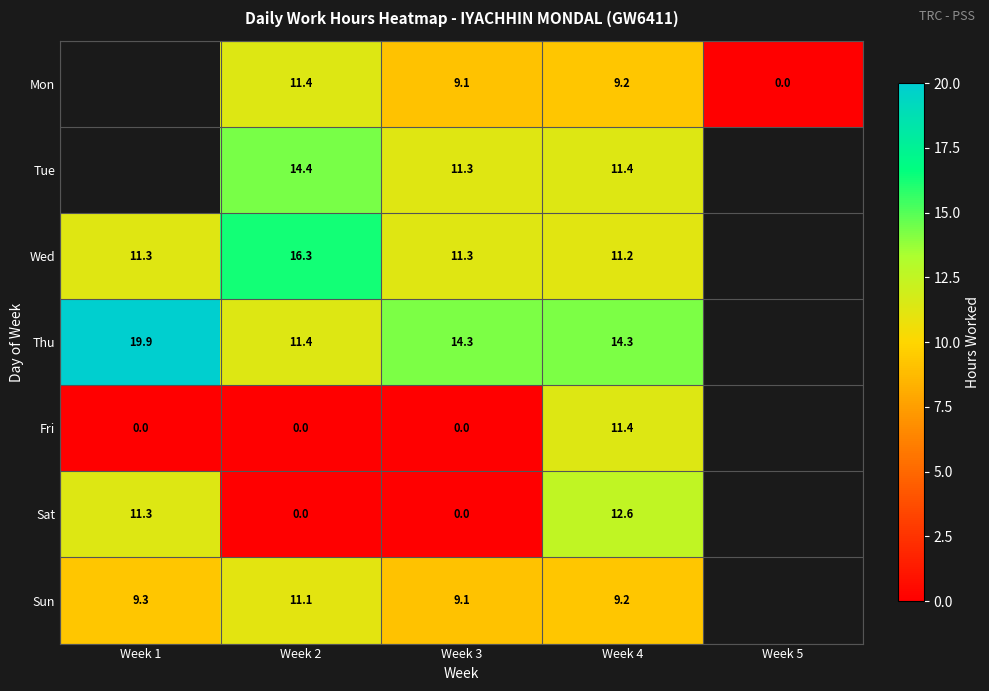

The value of Wed at Week 3 is 5.8. True or false?

False